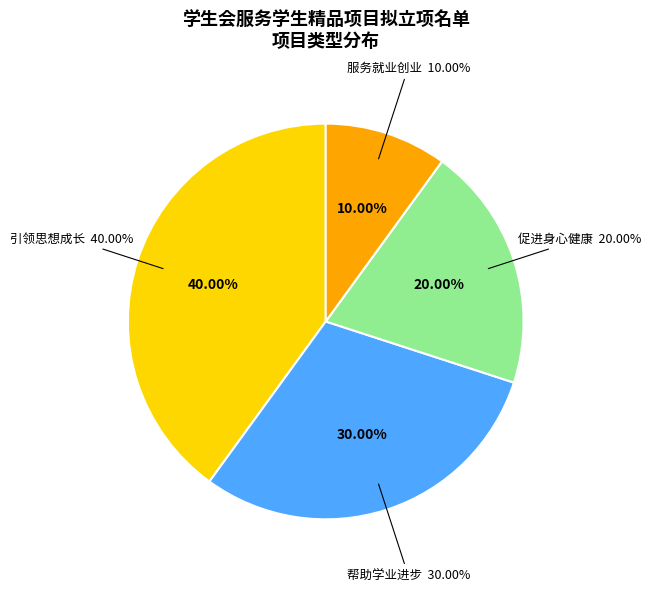

What is the total percentage of 服务就业创业 and 帮助学业进步?

40.0%